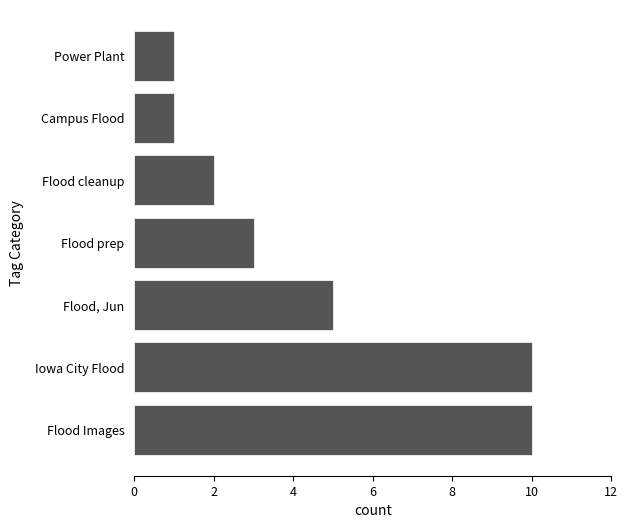

Does the chart contain stacked bars?

No